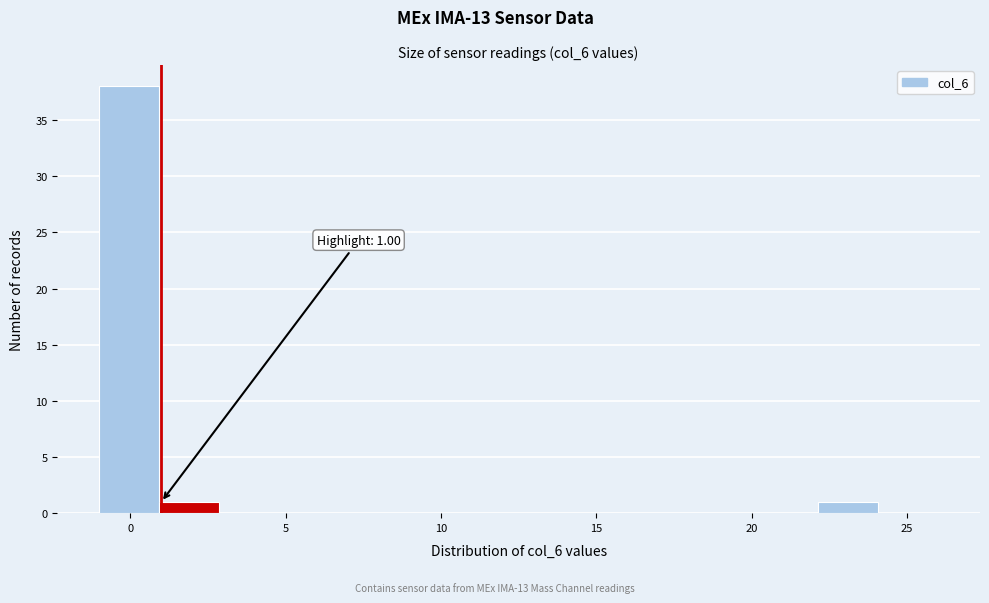

Around what value on the x-axis is the tallest bar? Give the approximate position of its centre, as read against the axis.

0.0